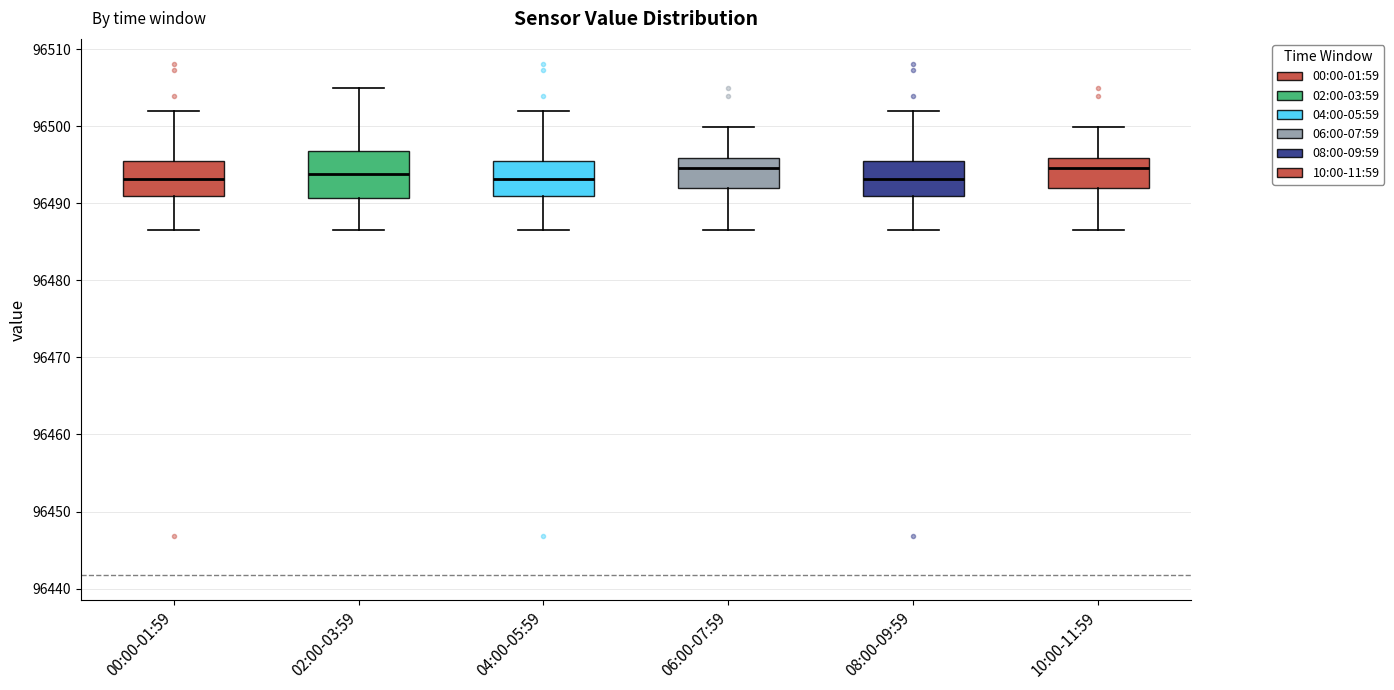

Comparing the boxes themselves (not the whiskers), which one is the tallest?

02:00-03:59